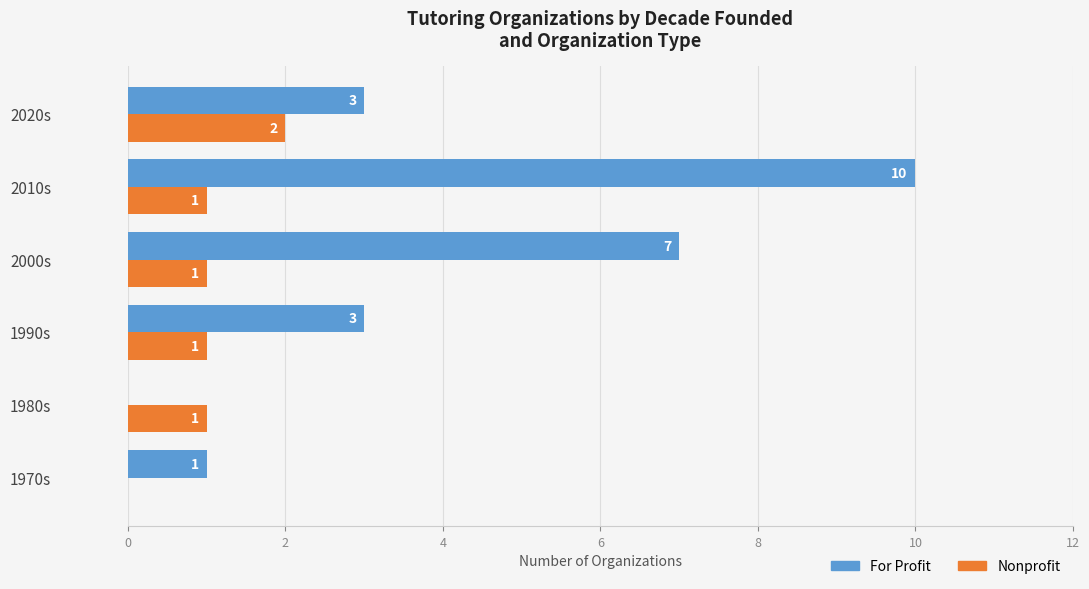

How many Nonprofit values are between 1 and 2?

5